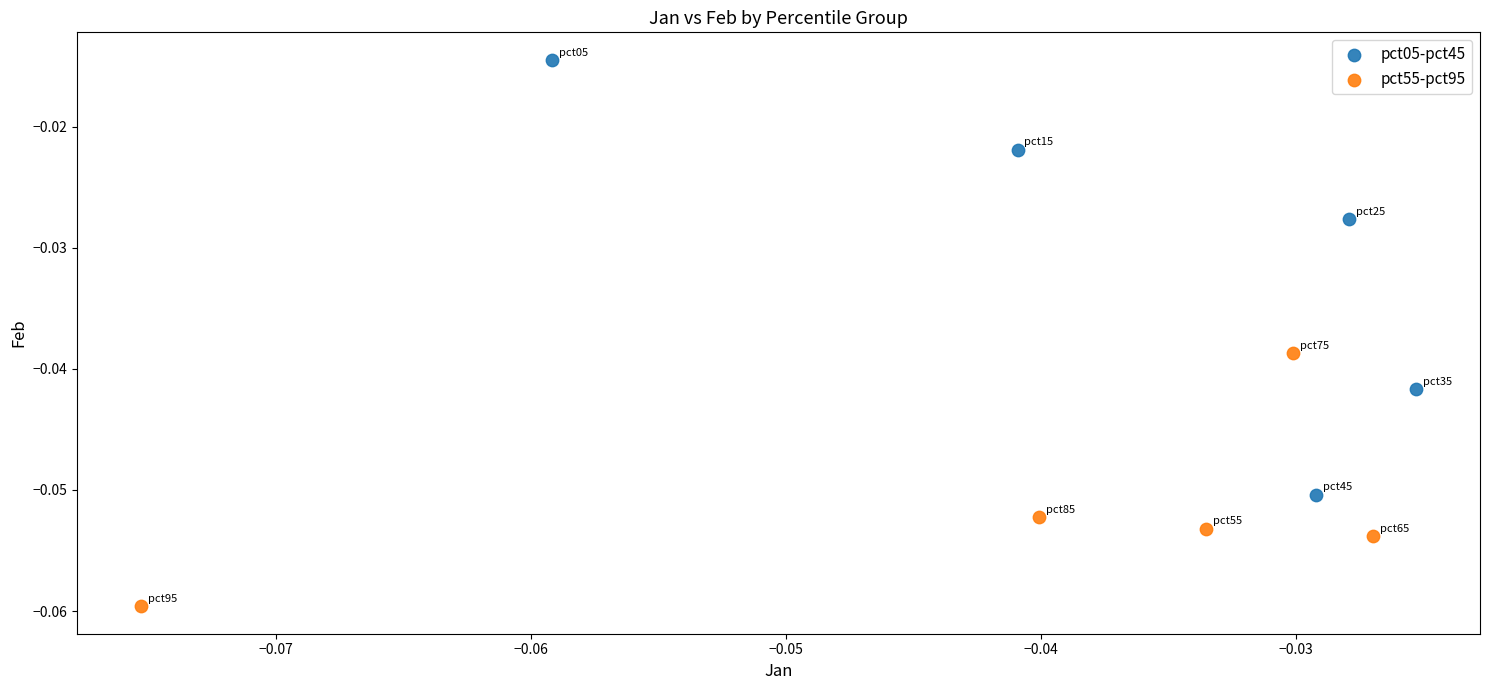

Which series has the widest spread of Y values?

pct05-pct45